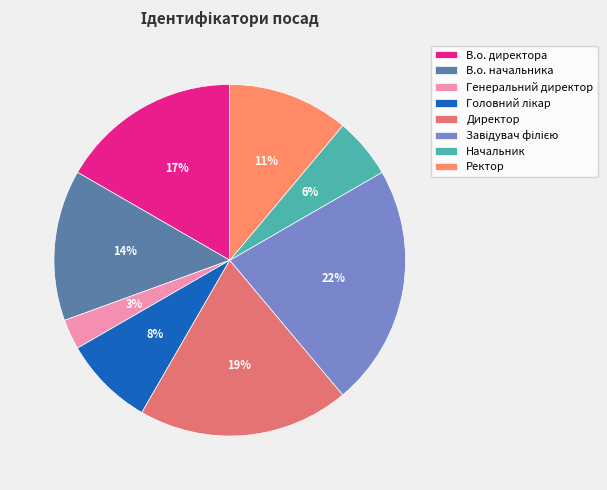

Does Начальник account for over 50% of the chart?

No